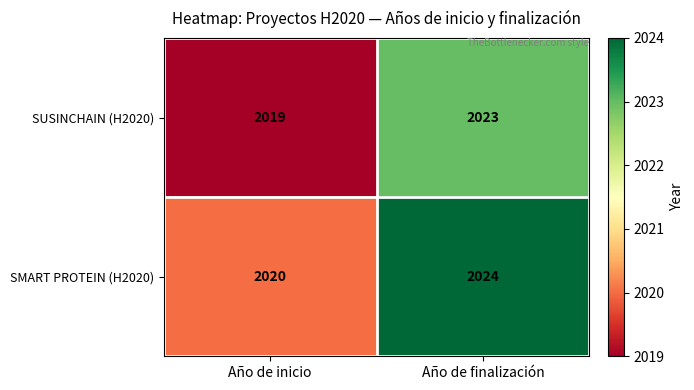

What is the difference between the maximum and minimum values in the SMART PROTEIN (H2020) series?

4